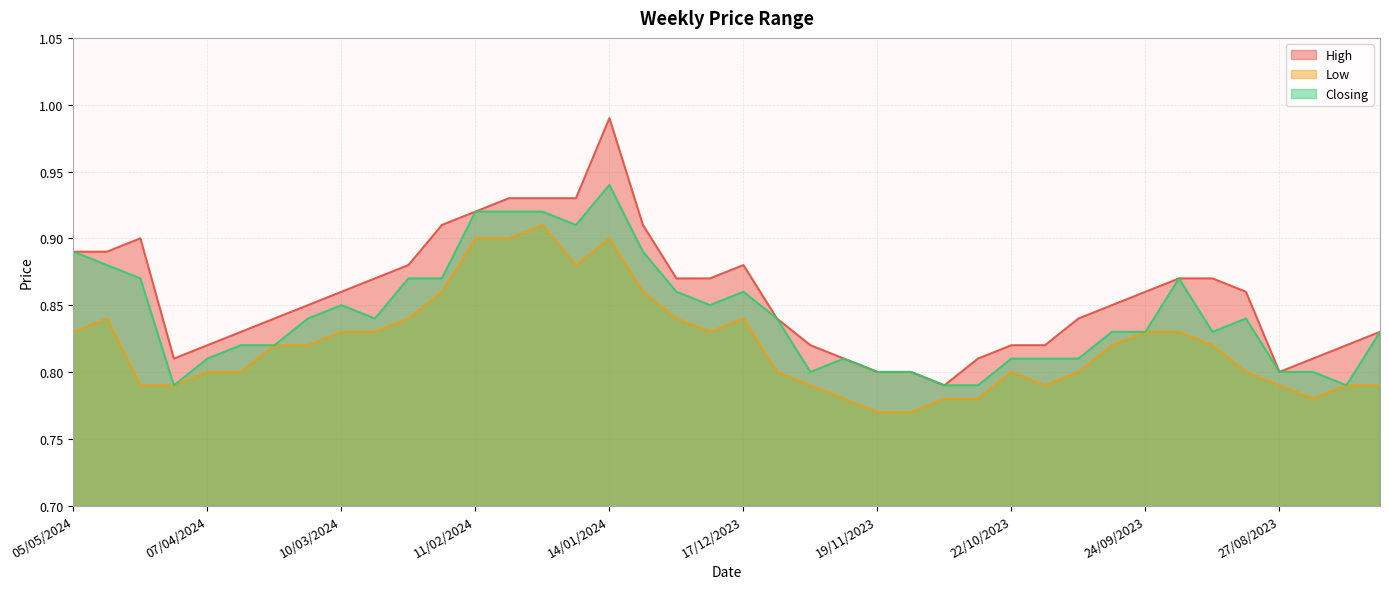

Rank the series by their average value, from highest to lowest.

High, Closing, Low